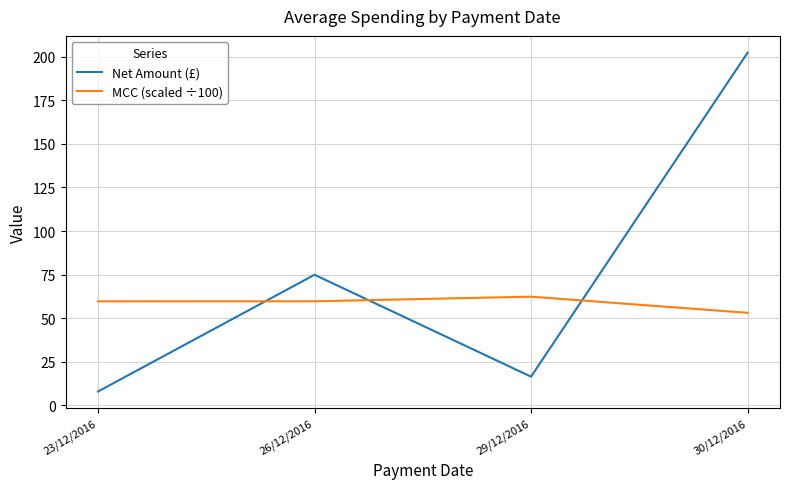

What is the approximate value of Net Amount (£) at 30/12/2016?

202.2